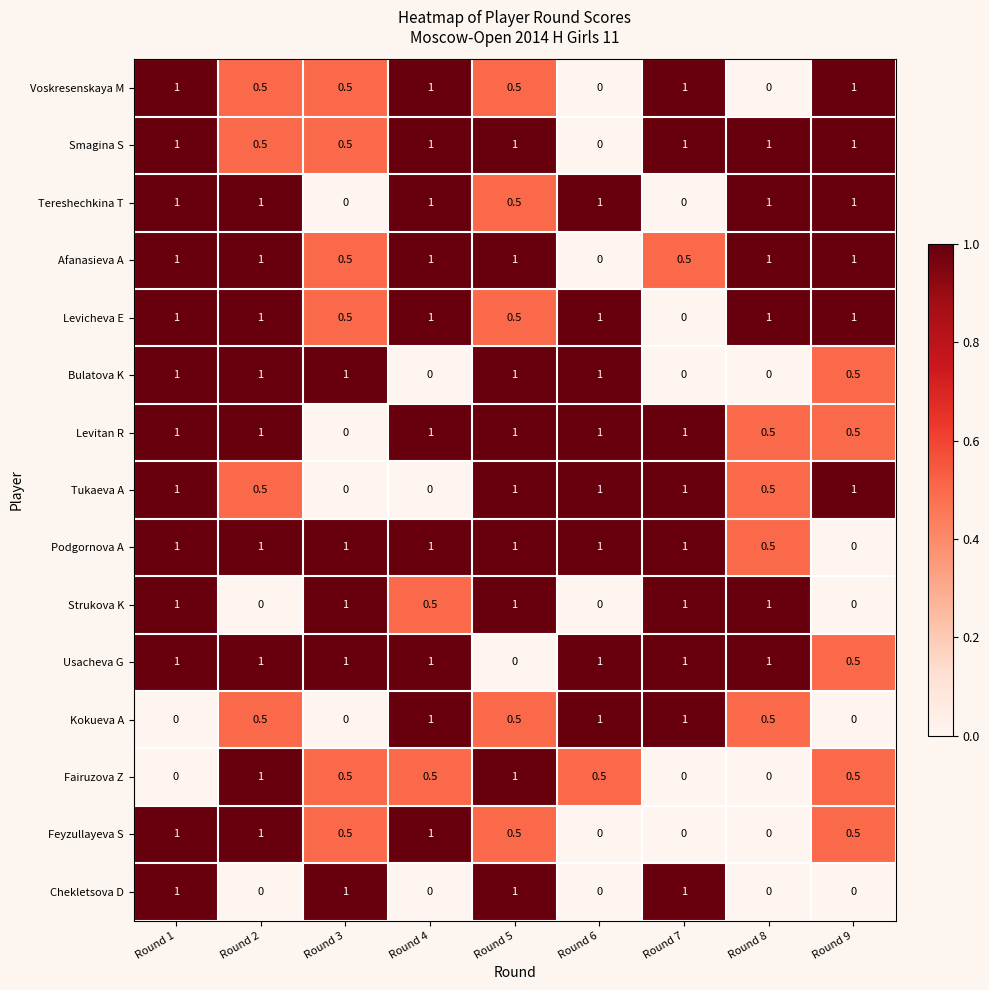

At which category is the sum across all series the highest?

Round 1